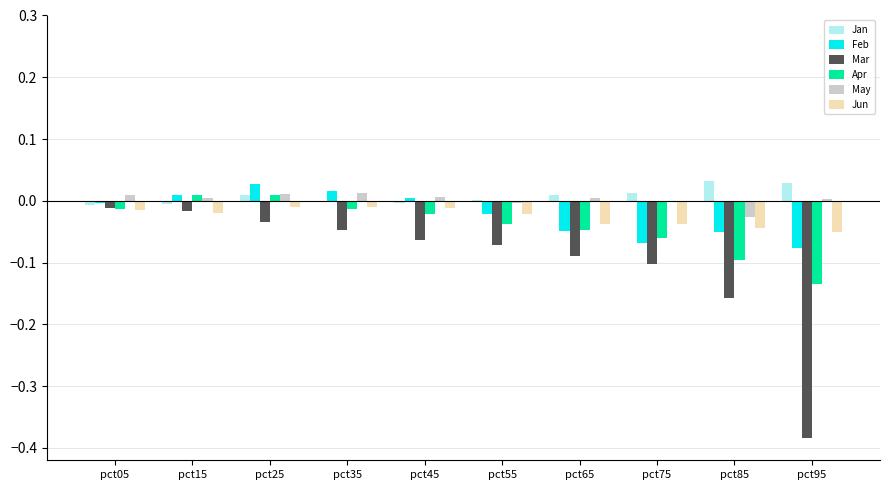

Which series has the widest spread of values?

Mar